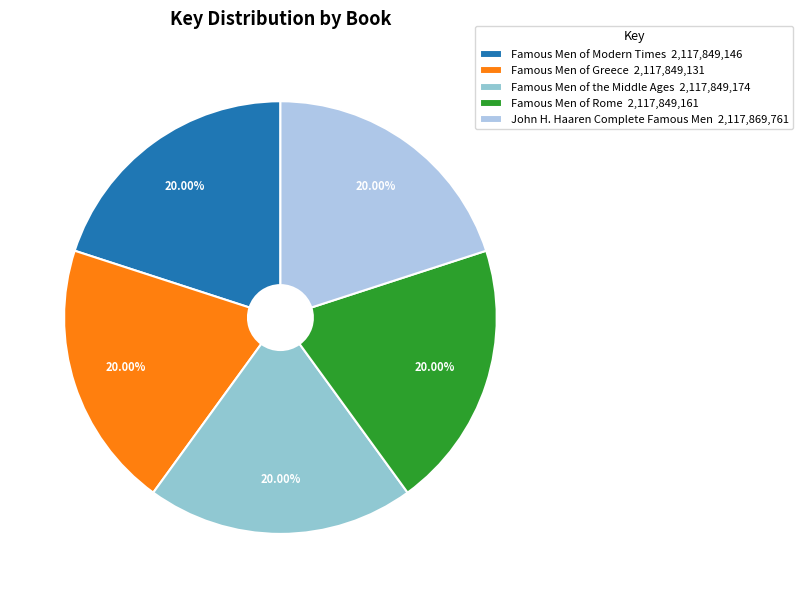

Which category has the biggest portion of the pie?

John H. Haaren Complete Famous Men